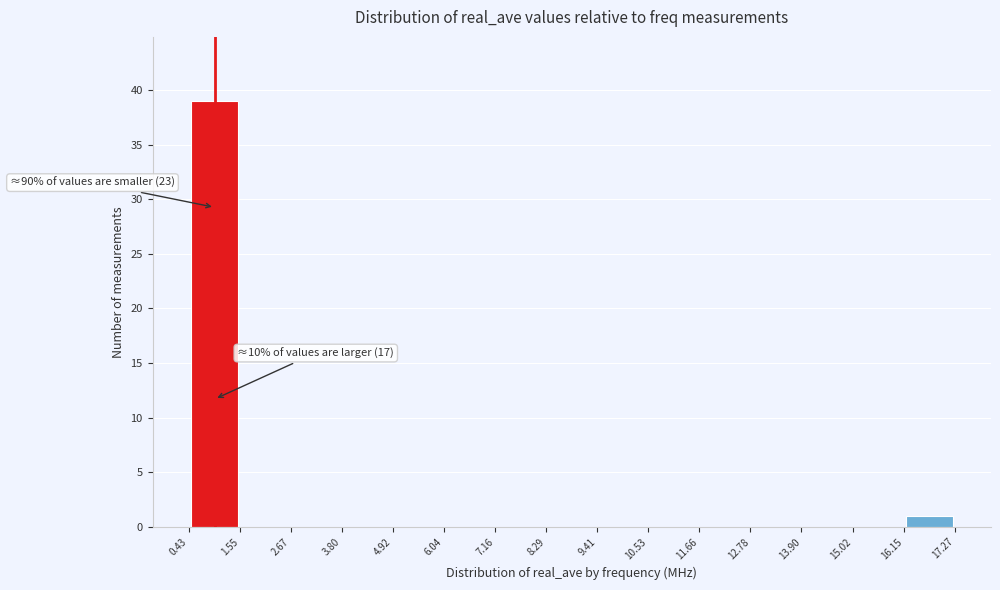

Which range on the x-axis has the tallest bar?

0.43 to 1.55